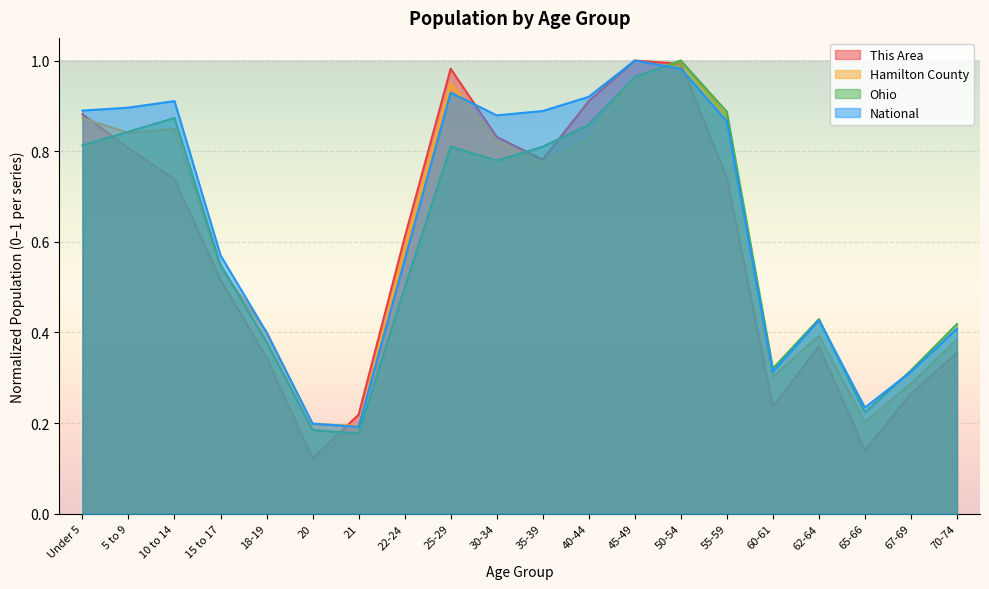

What is the maximum value shown in the chart?

1.0